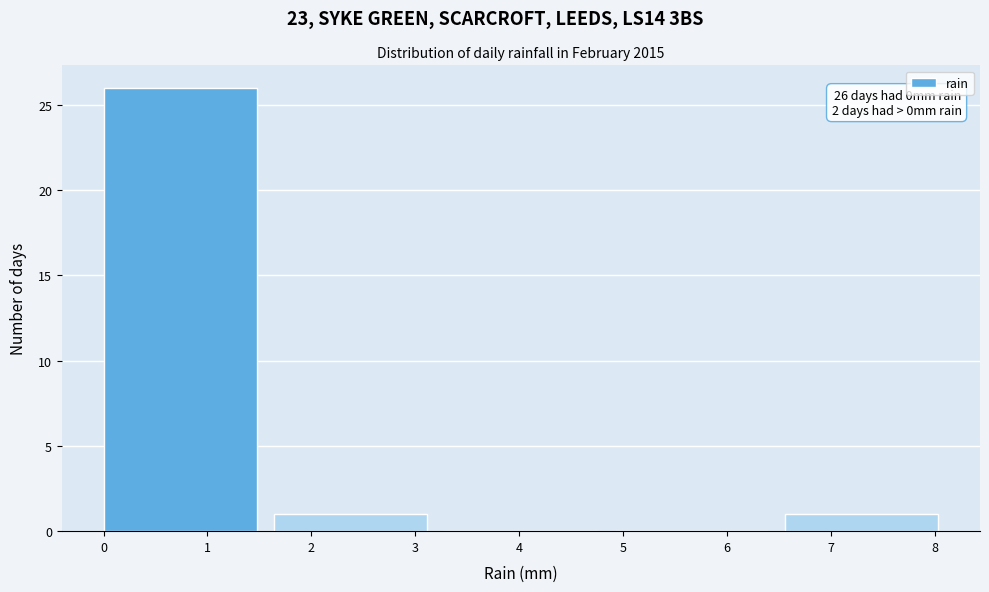

Over which range of the x-axis is the bar tallest?

0.00 to 1.64